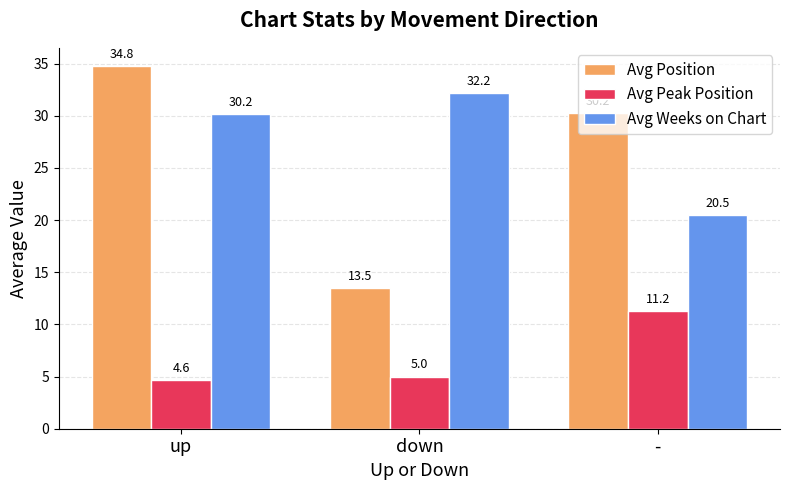

What is the total value across all series at -?

62.0